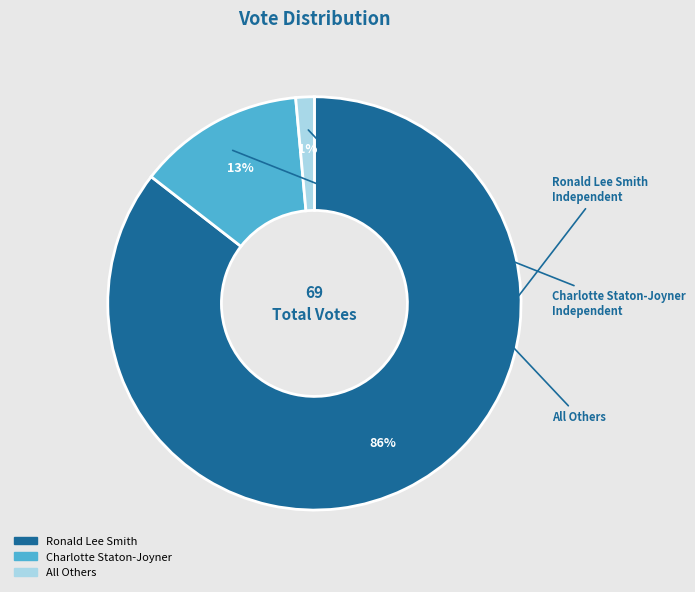

To the nearest percent, what is the combined percentage of All Others and Charlotte Staton-Joyner?

14%